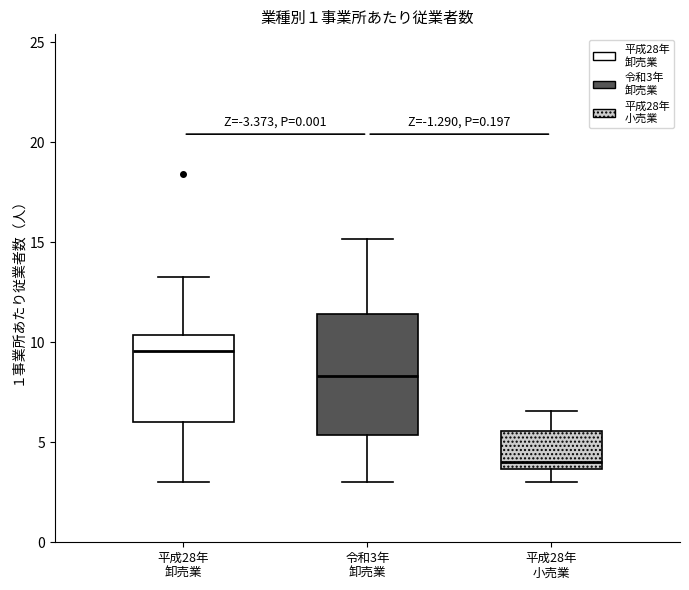

Reading left to right, read every box against the y-axis: the position of its median line, the range the box covers, and the ends of its whiskers. The values are not printed on the chart, so give them approximately, as read against the axis.

平成28年 卸売業: median 9.5, box 6.0 to 10.5, whiskers 3.0 to 13.5
令和3年 卸売業: median 8.5, box 5.5 to 11.5, whiskers 3.0 to 15.0
平成28年 小売業: median 4.0, box 3.5 to 5.5, whiskers 3.0 to 6.5